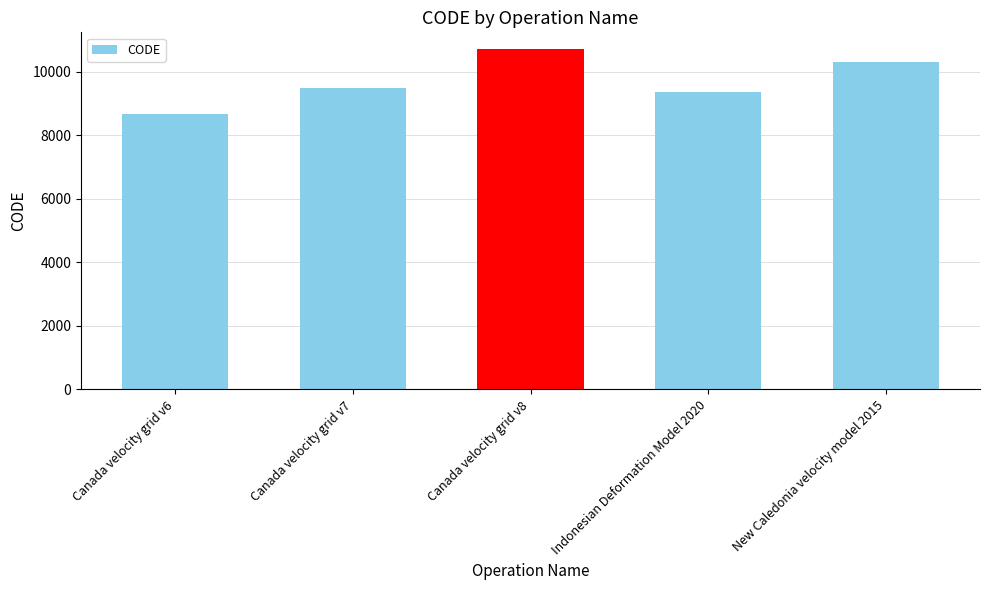

Which category has the highest value across all series?

Canada velocity grid v8